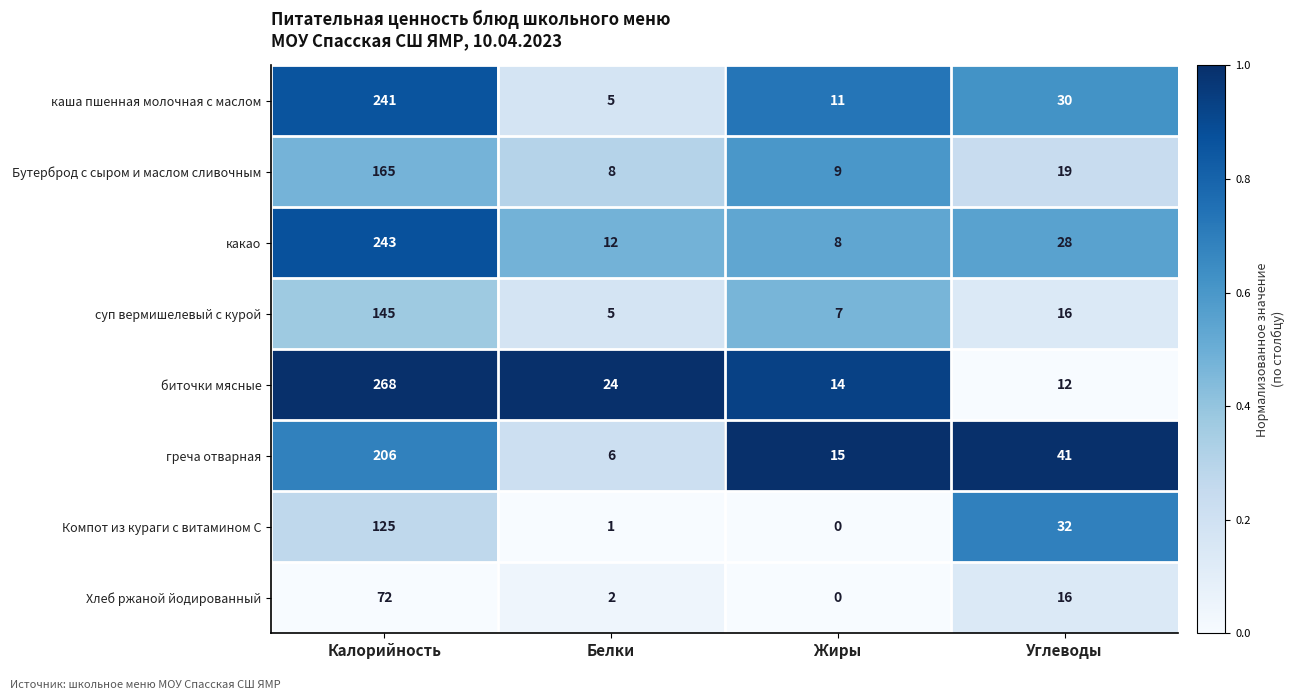

How many distinct data groups are displayed?

8